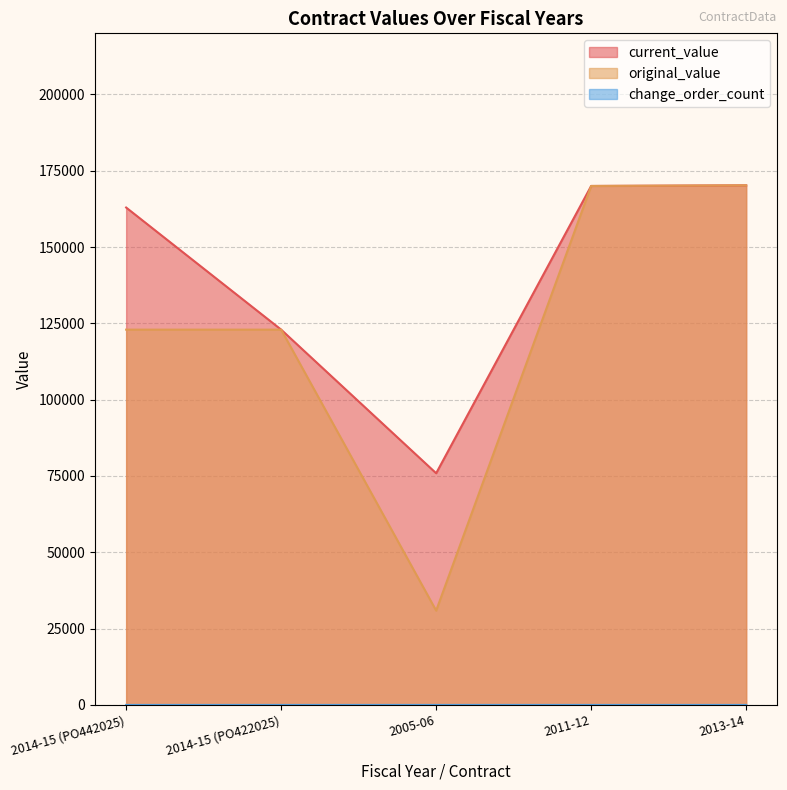

Where is current_value nearest to the value 123054?

2014-15 (PO422025)